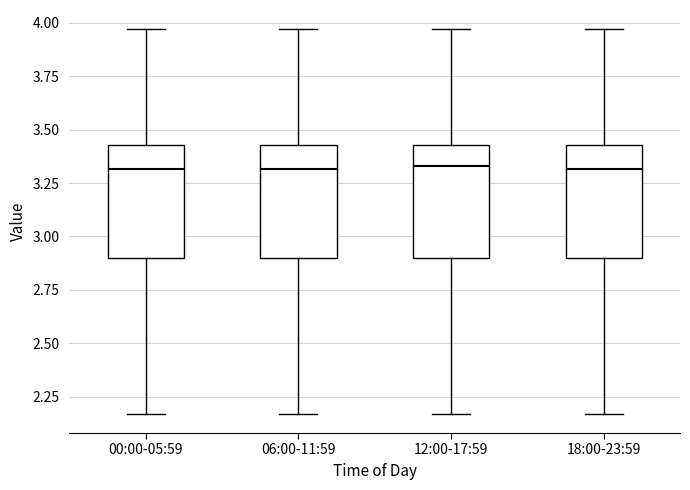

Reading left to right, read every box against the y-axis: the position of its median line, the range the box covers, and the ends of its whiskers. The values are not printed on the chart, so give them approximately, as read against the axis.

00:00-05:59: median 3.30, box 2.90 to 3.45, whiskers 2.15 to 3.95
06:00-11:59: median 3.30, box 2.90 to 3.45, whiskers 2.15 to 3.95
12:00-17:59: median 3.35, box 2.90 to 3.45, whiskers 2.15 to 3.95
18:00-23:59: median 3.30, box 2.90 to 3.45, whiskers 2.15 to 3.95